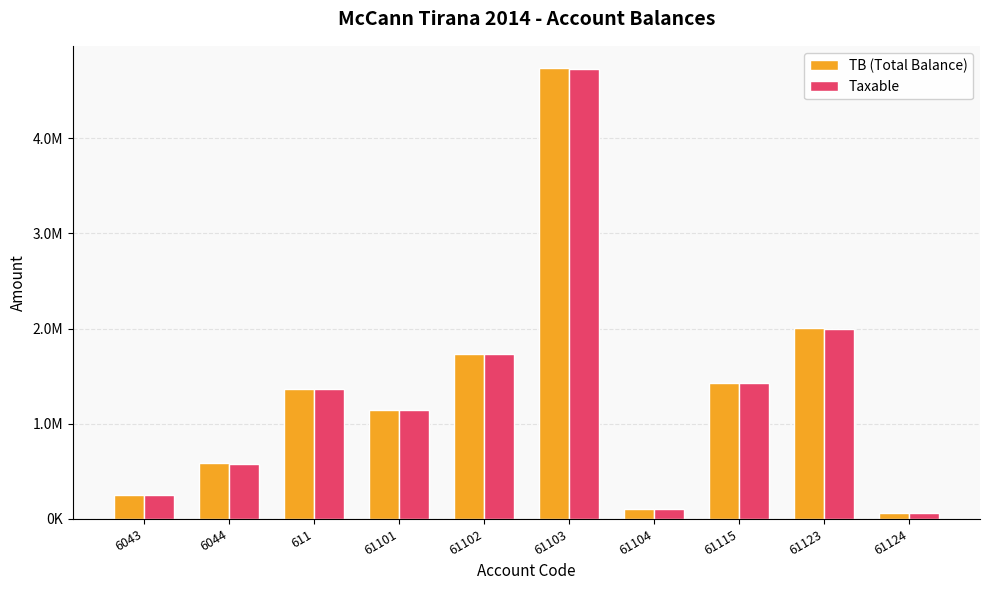

True or false: TB (Total Balance) has a value of 1149043.7 at 61101.

True